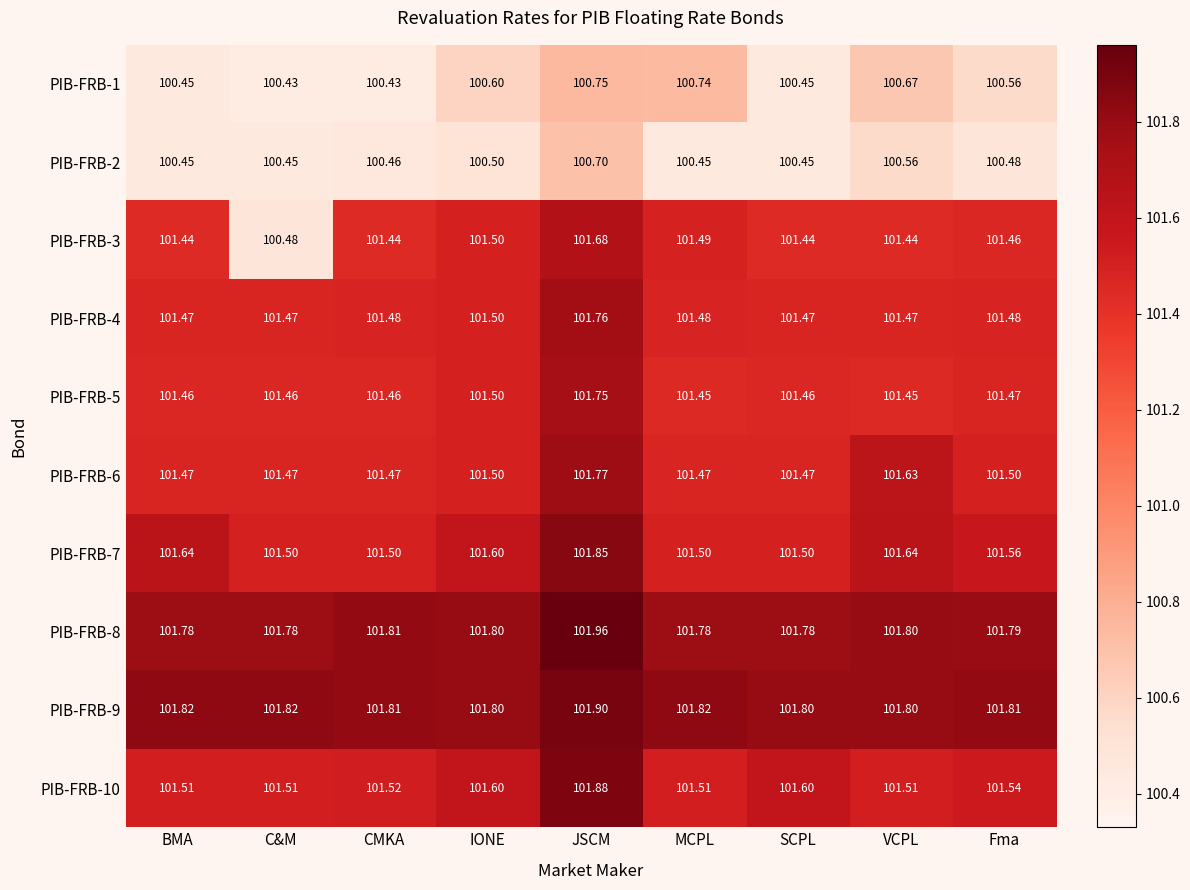

At which category is the sum across all series the highest?

JSCM